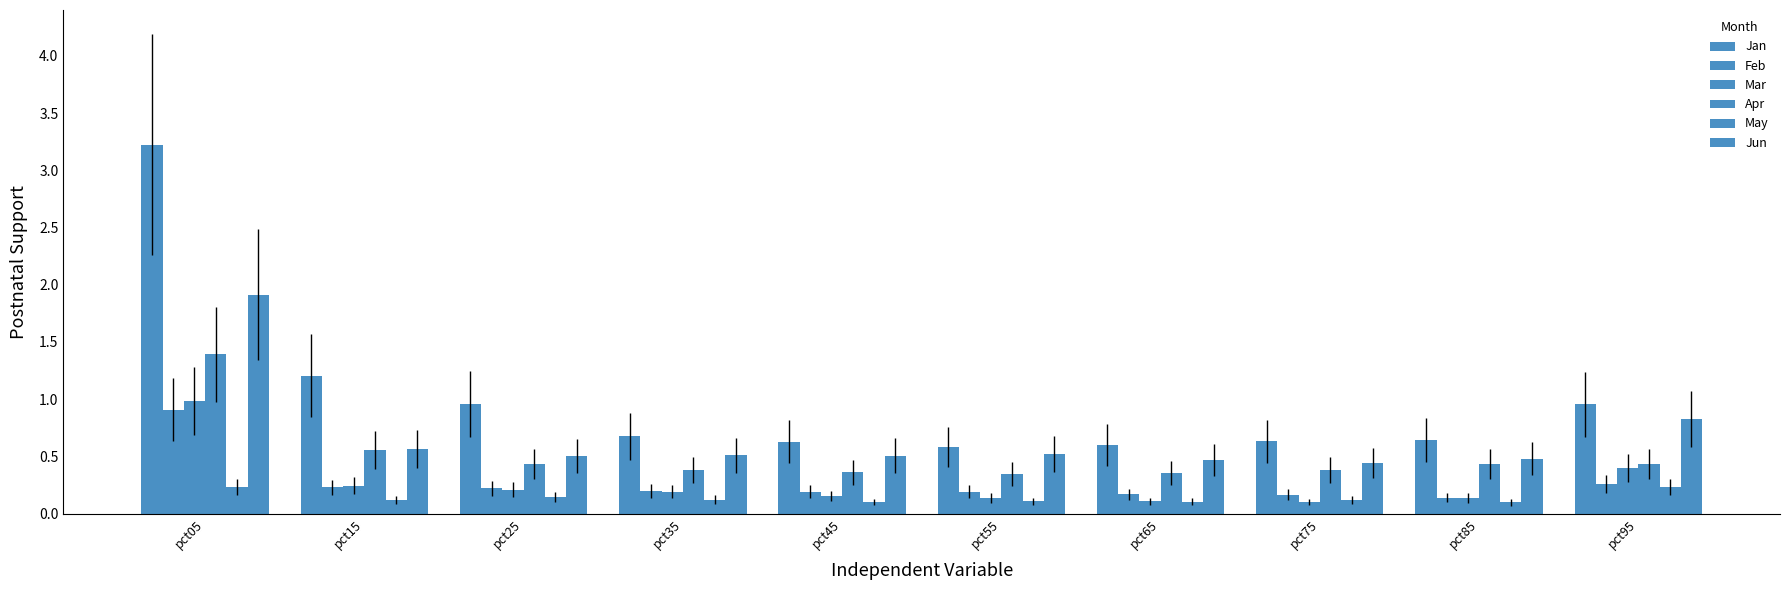

Count the Apr values in the range 0 to 1.

9